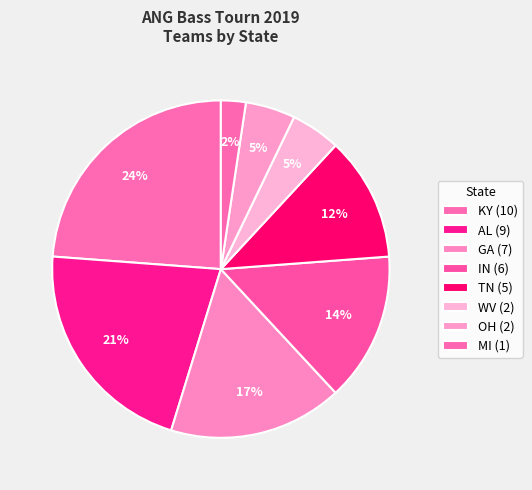

How many slices are in this pie chart?

8